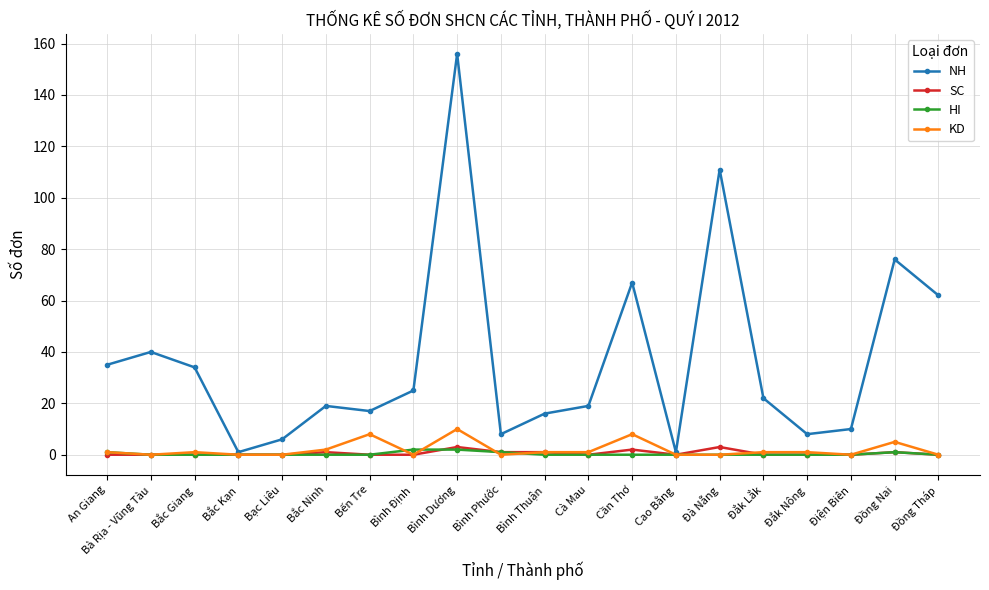

Which series has the largest range (max minus min)?

NH